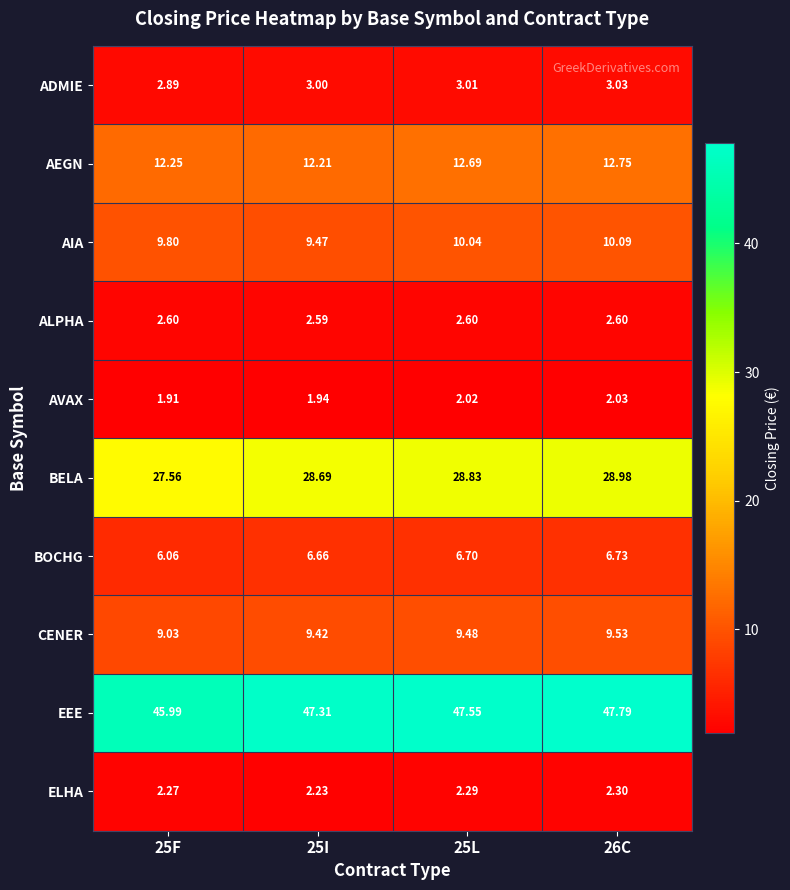

Which series has the largest total across all categories?

EEE